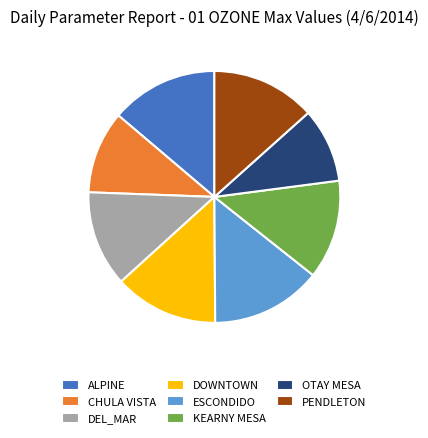

Combined, do OTAY MESA and PENDLETON account for over 50%?

No